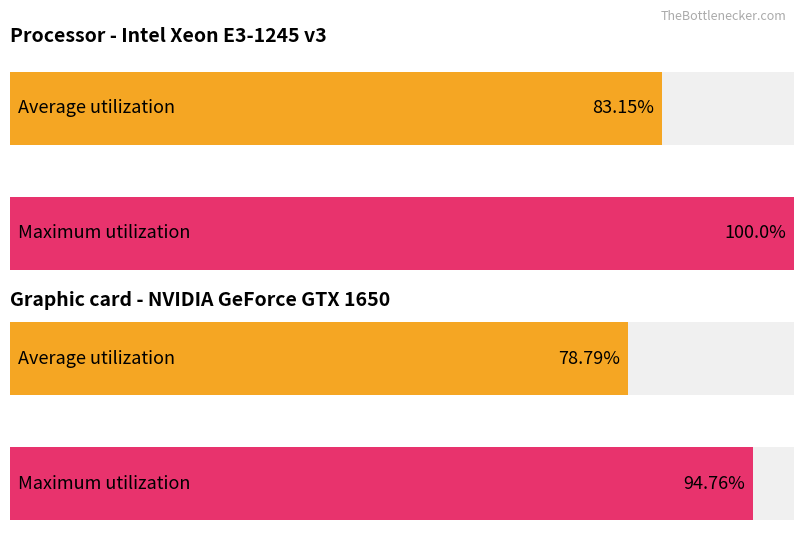

What is the difference between the Average utilization values at Раздел G and Раздел J?

4.4